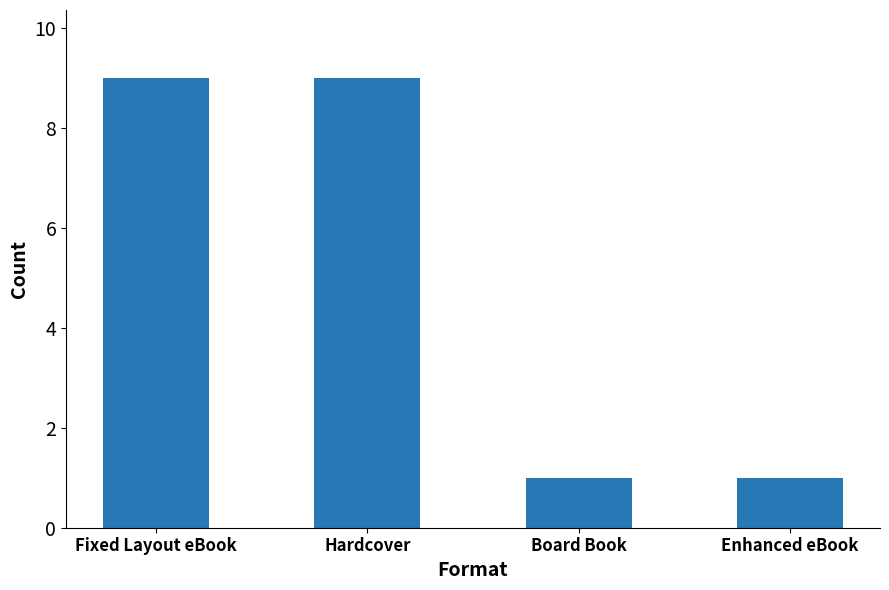

Reading right to left, extract all data points from this chart.

1	1	9	9